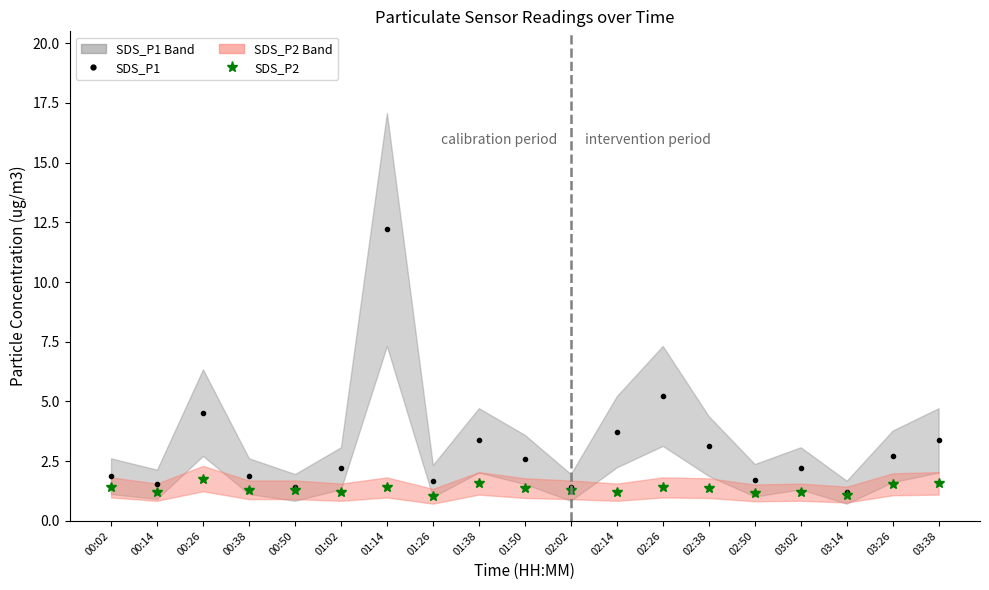

The SDS_P2 series shows 1.5 at 03:26. True or false?

True